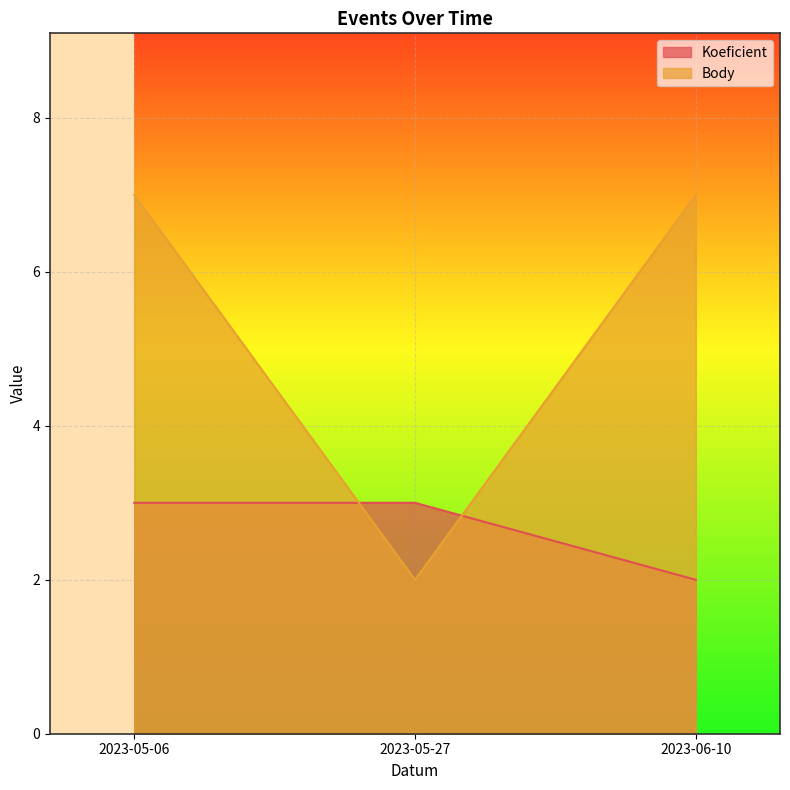

What are all the series names shown in the legend?

Koeficient, Body